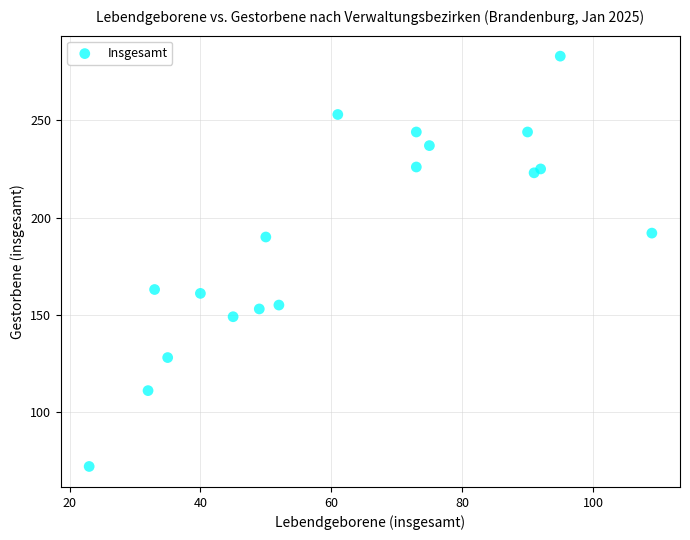

What is the range of X values (max minus min)?

86